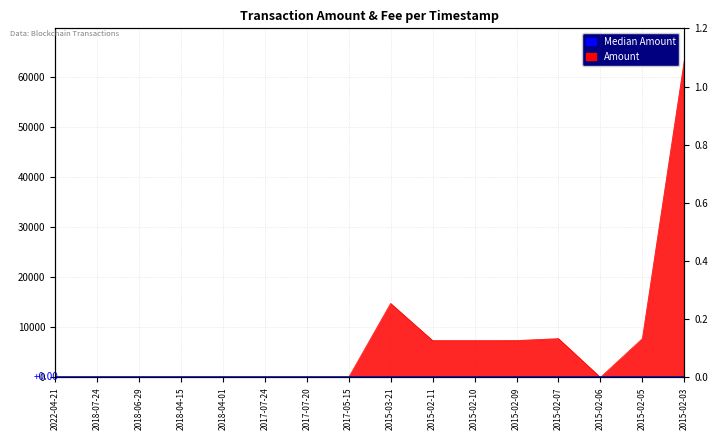

What is the label of the 4th point from the left?

2018-04-15